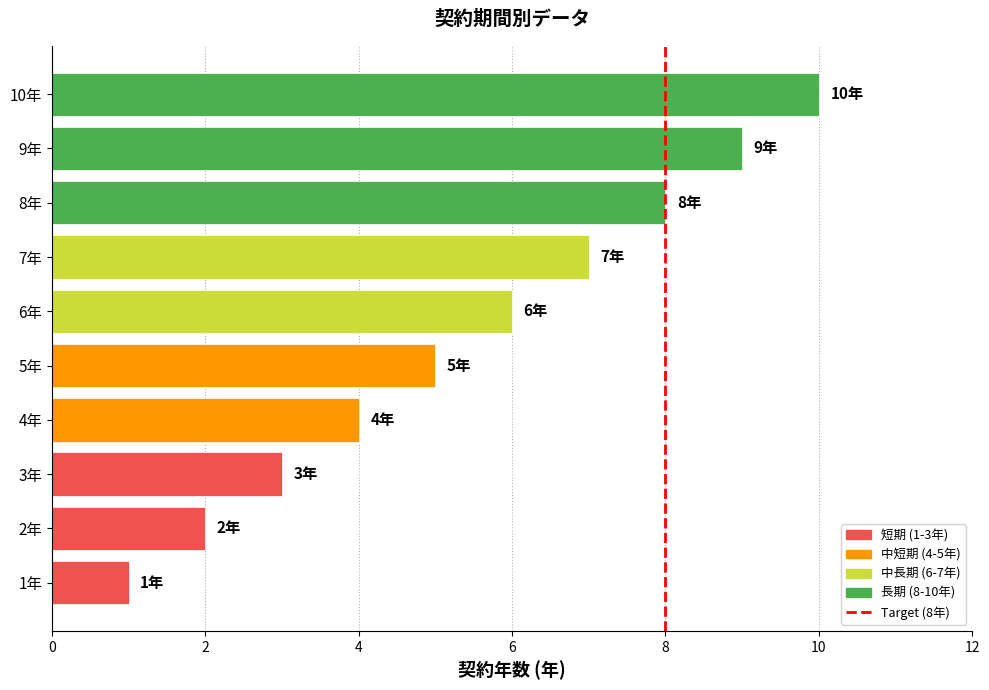

How many bars are there in total?

10